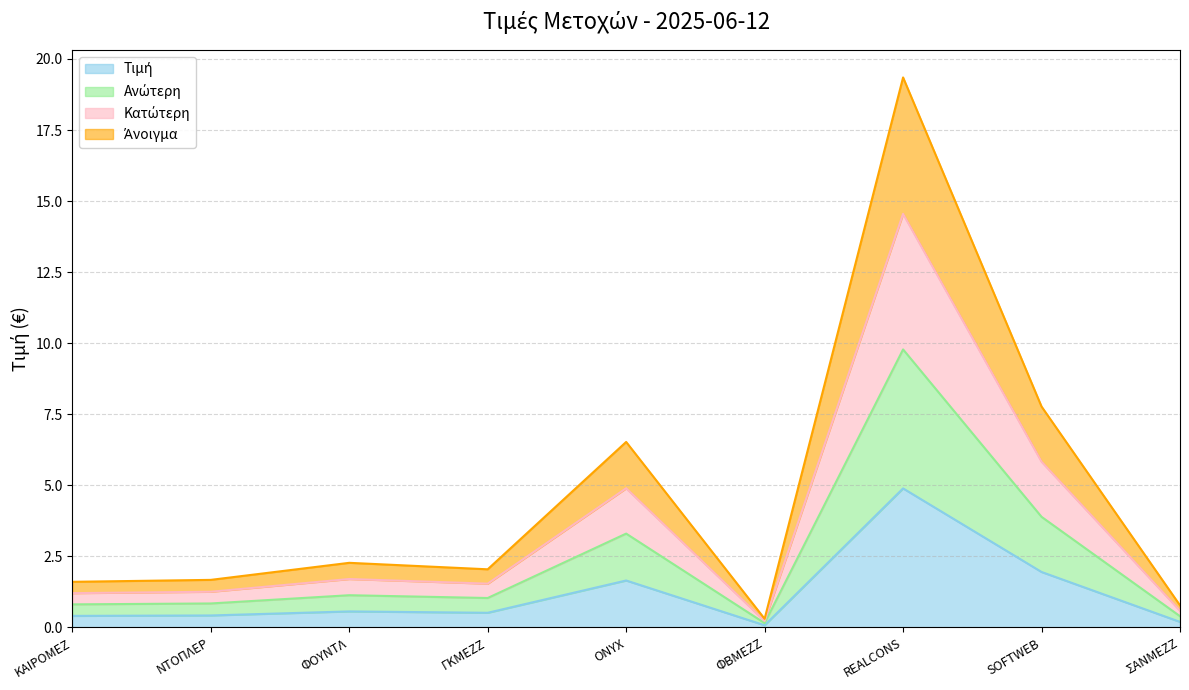

True or false: Άνοιγμα and Τιμή cross at least once.

False